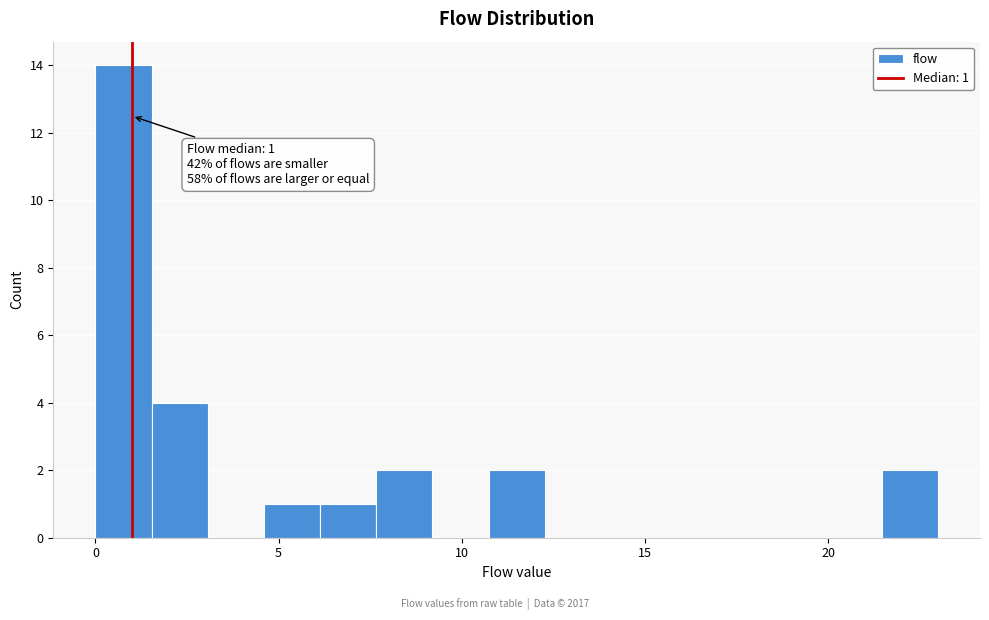

Around what value on the x-axis is the tallest bar? Give the approximate position of its centre, as read against the axis.

1.0